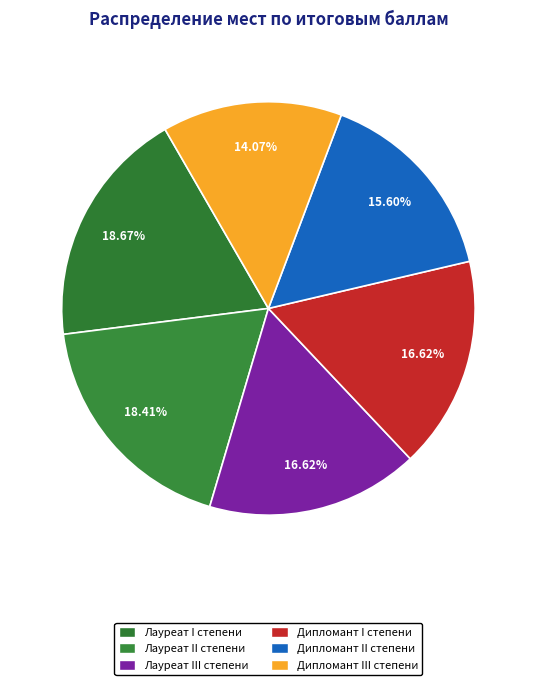

How many slices are in this pie chart?

6